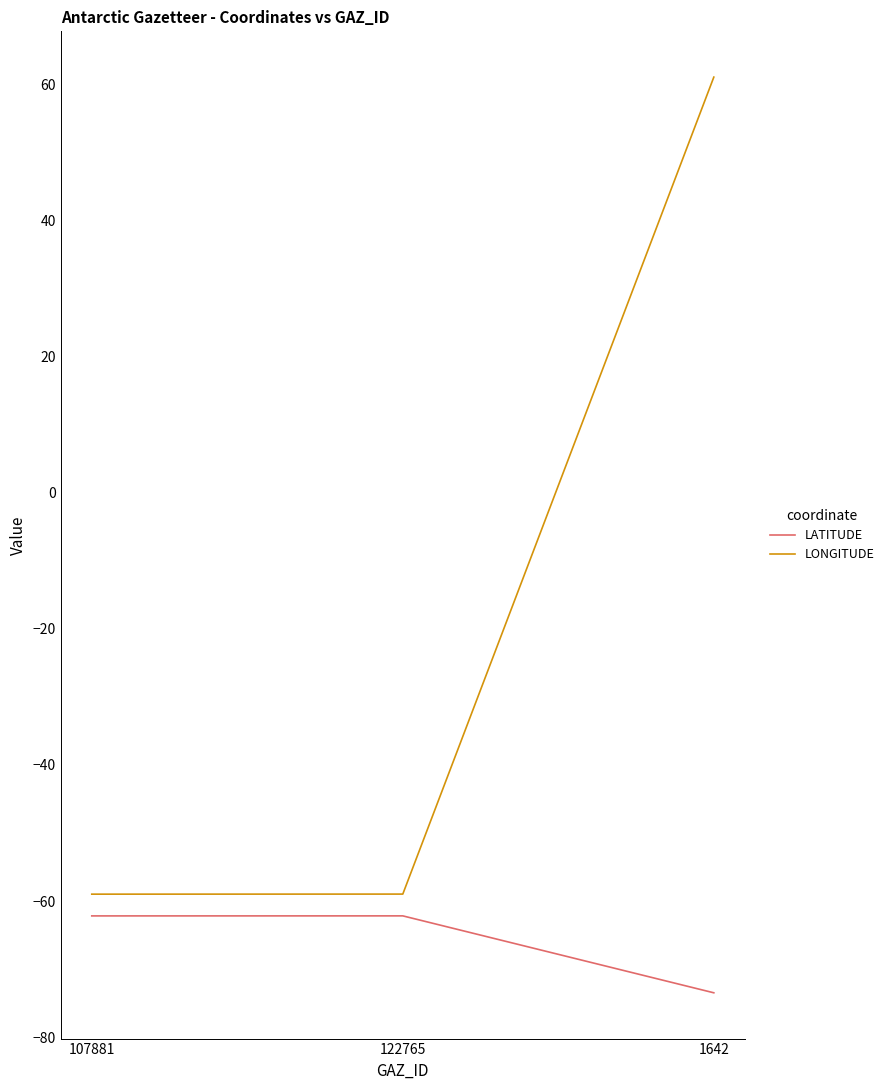

Count the number of data series in this chart.

2